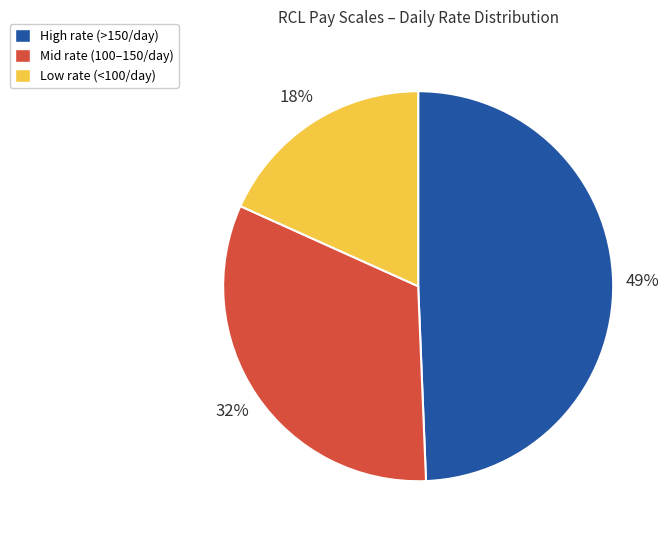

Is there any slice that represents more than half of the pie?

No